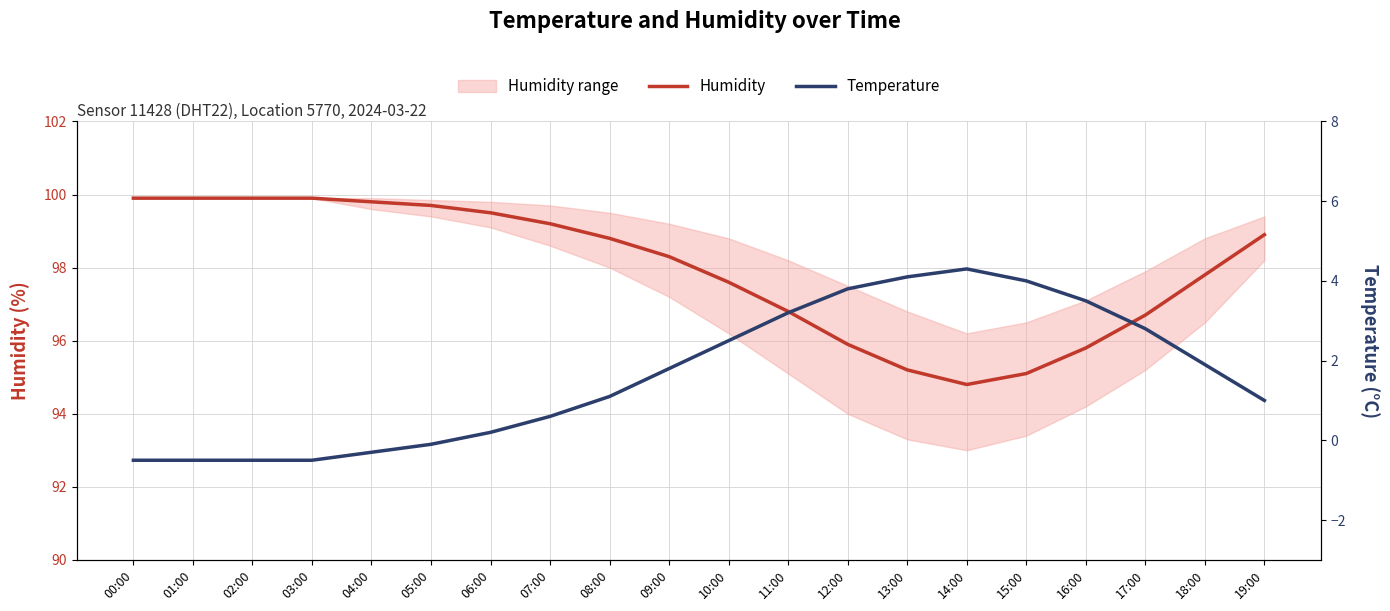

Read the Temperature value at 11:00.

3.2